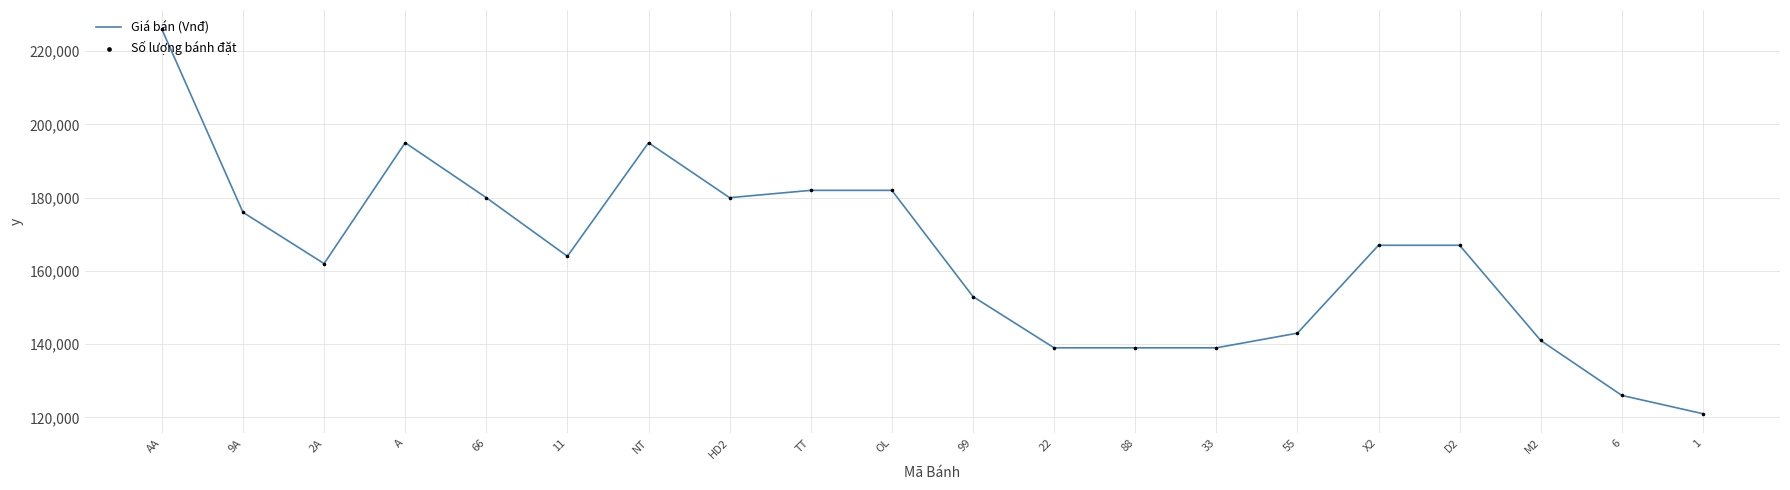

Approximately how many times larger is the value at 55 compared to 66?

0.8